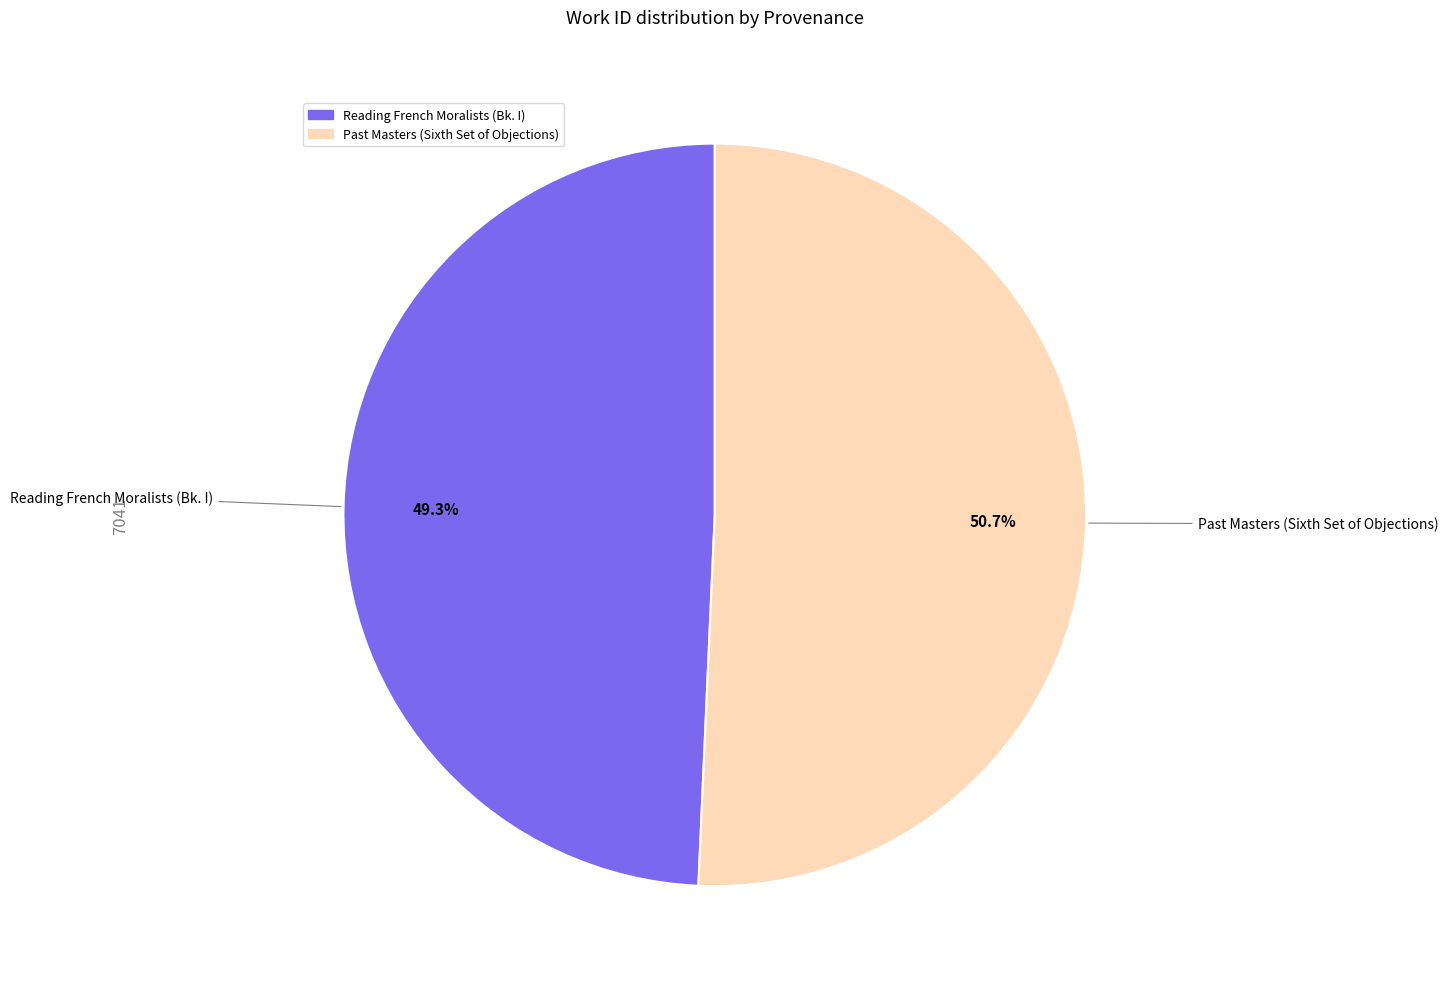

To the nearest percent, what is the combined percentage of Reading French Moralists (Bk. I) and Past Masters (Sixth Set of Objections)?

100%